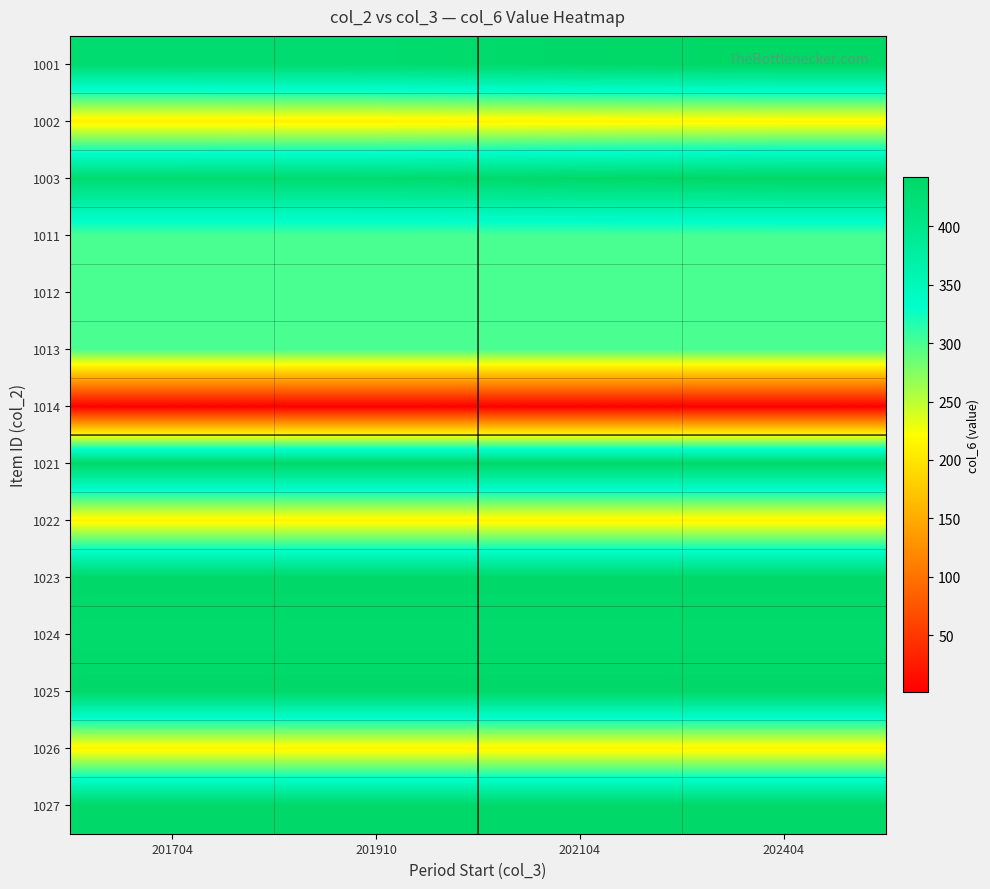

At which category does the chart reach its minimum across all series?

201704